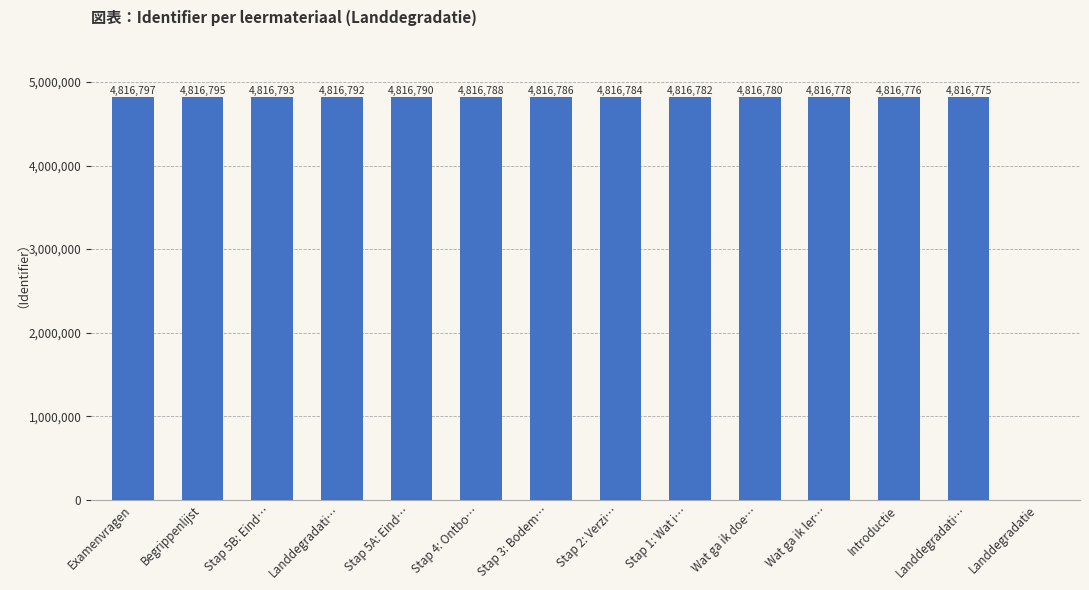

Which label corresponds to the smallest value in the chart?

Landdegradatie